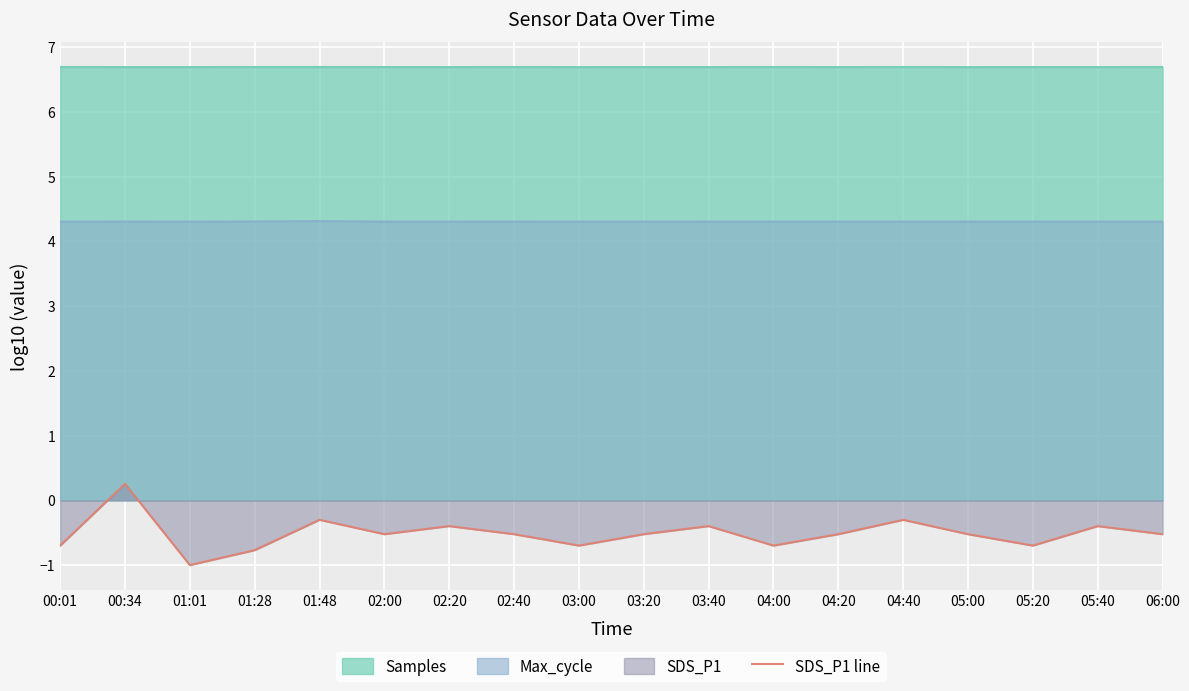

True or false: the data shows -0.6 at 02:20.

False